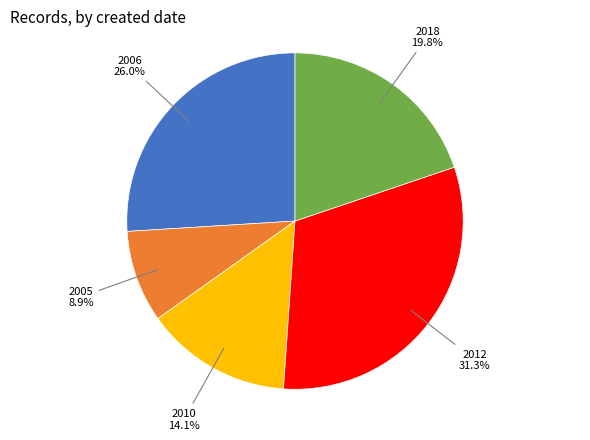

Is there any slice that represents more than half of the pie?

No